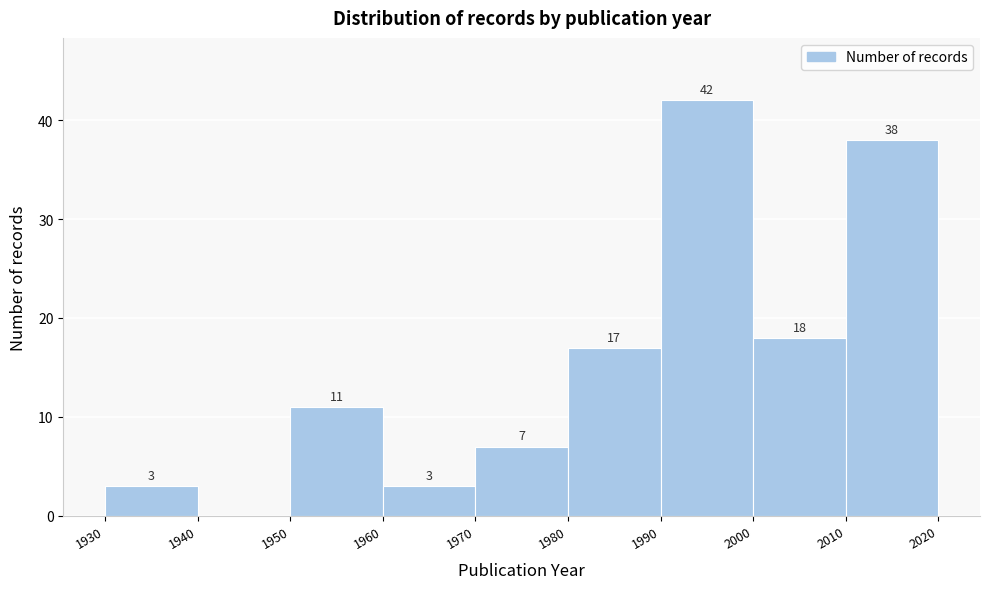

Over which range of the x-axis is the bar tallest?

1990 to 2000